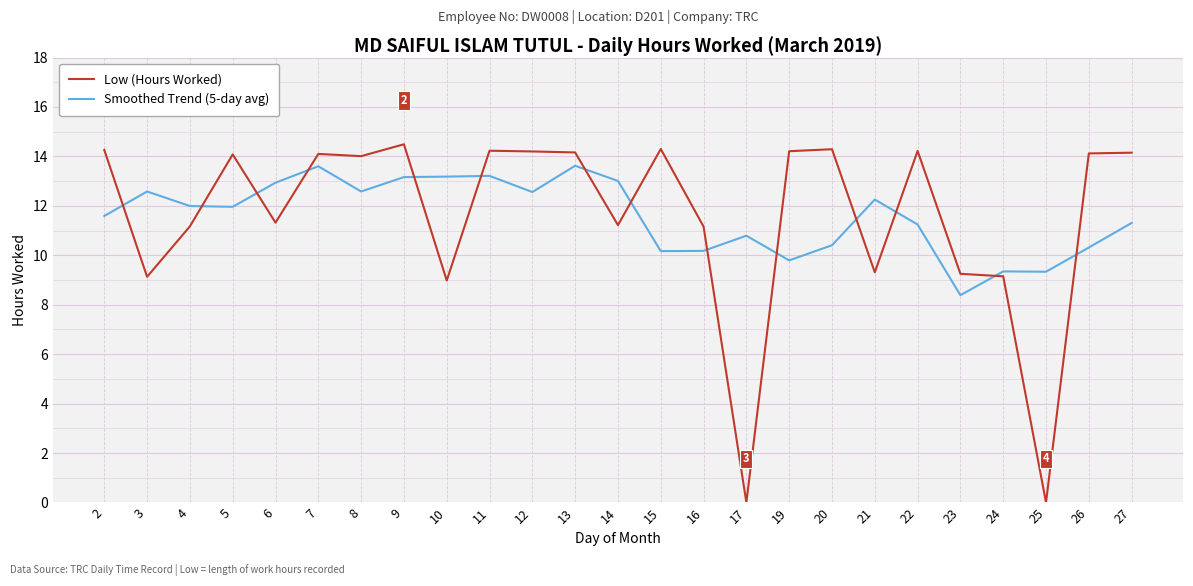

Which series has the widest spread of values?

Low (Hours Worked)